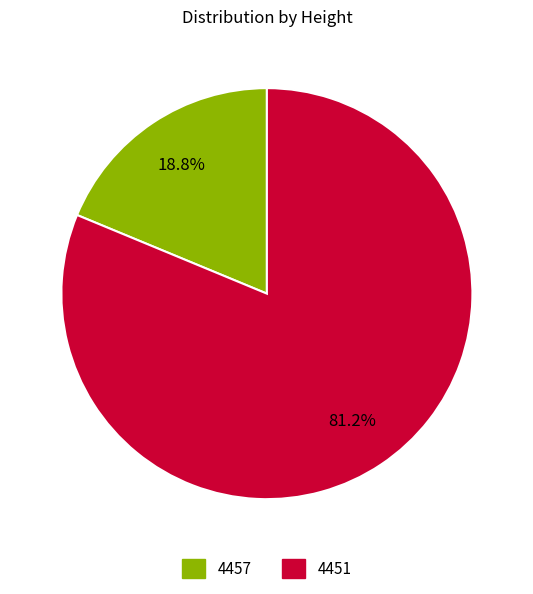

To the nearest percent, what percentage of the pie is 4451?

81%